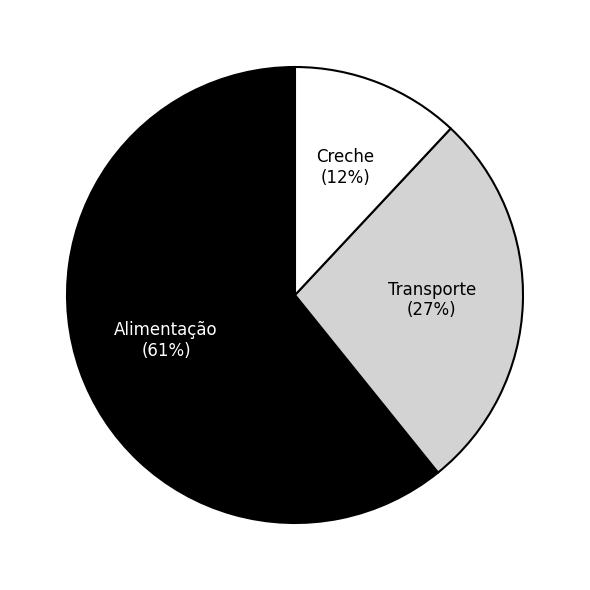

Count the number of slices in the pie.

3